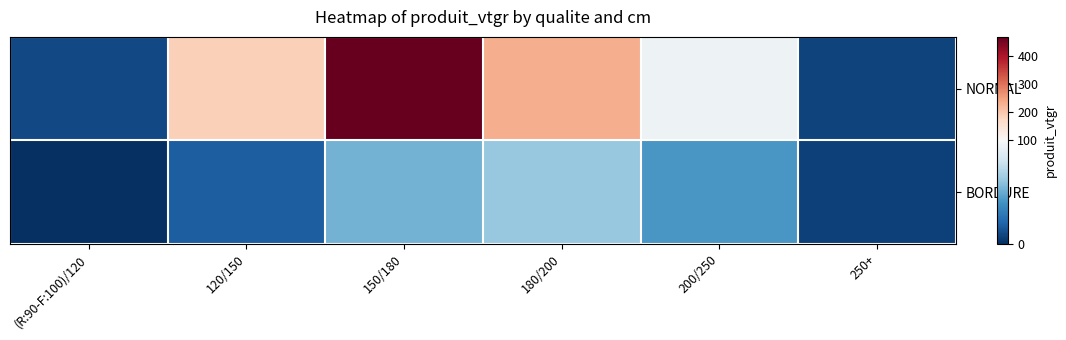

List the series in order of their overall mean, highest first.

NORMAL, BORDURE